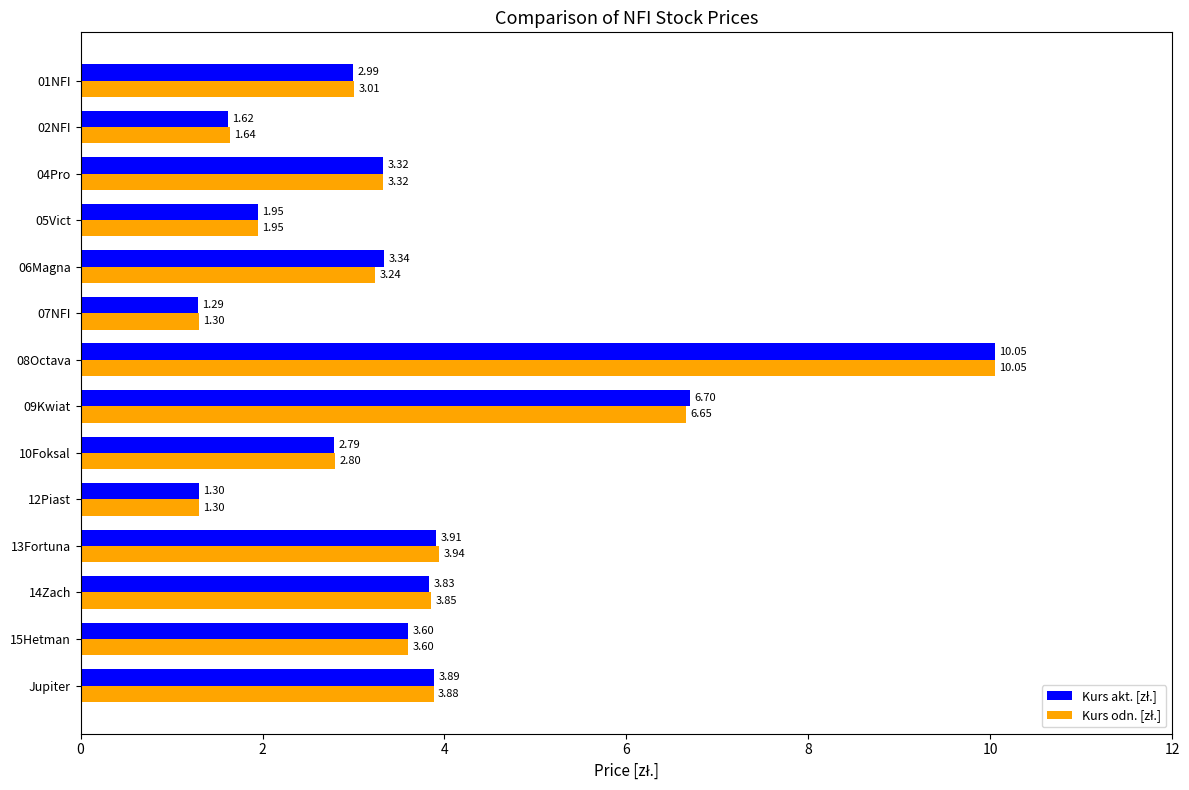

At which category is the sum across all series the highest?

08Octava